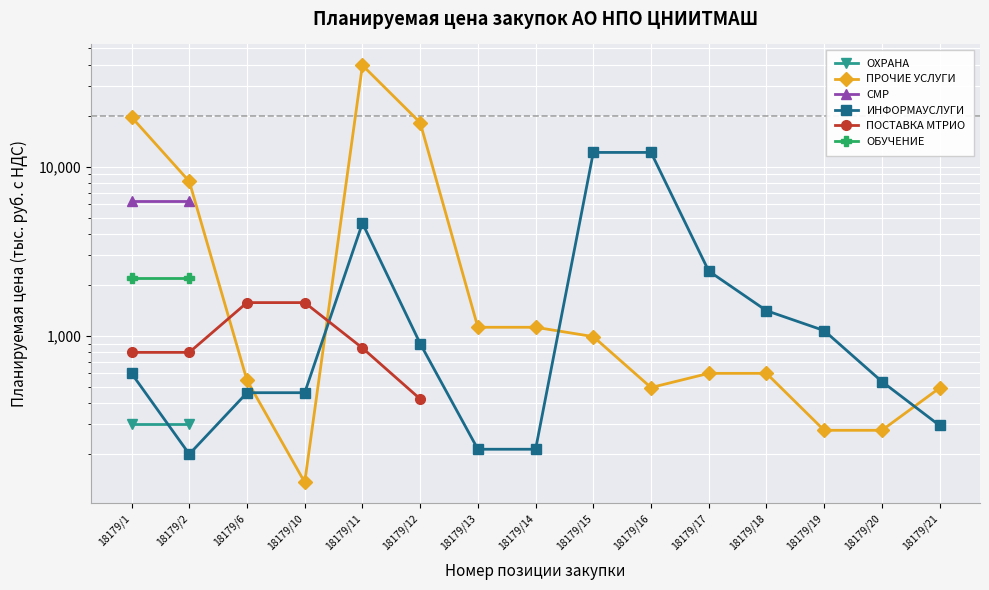

How many series are shown in this chart?

6